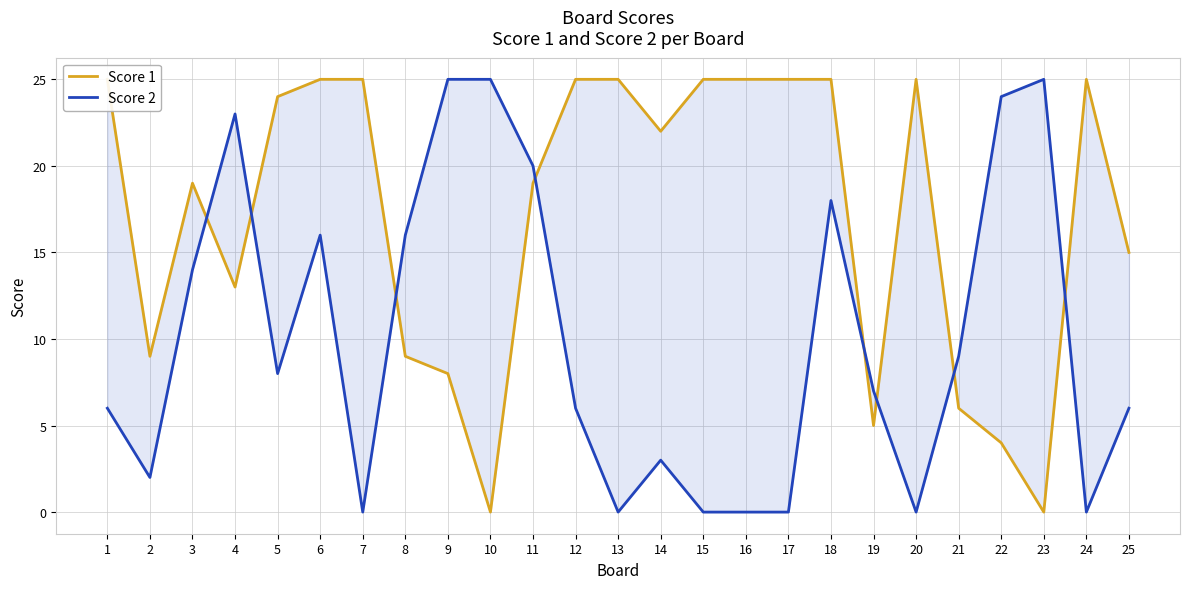

Where do Score 2 and Score 1 first cross each other?

3 and 4